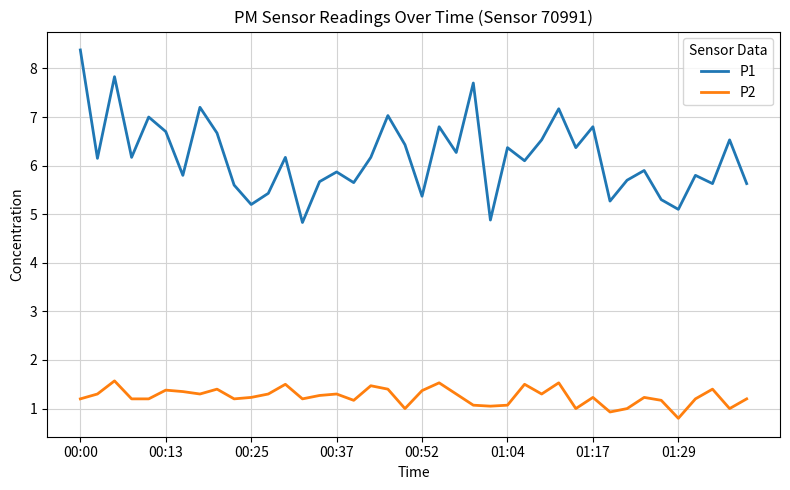

What is the lowest value of the P2 series?

0.8